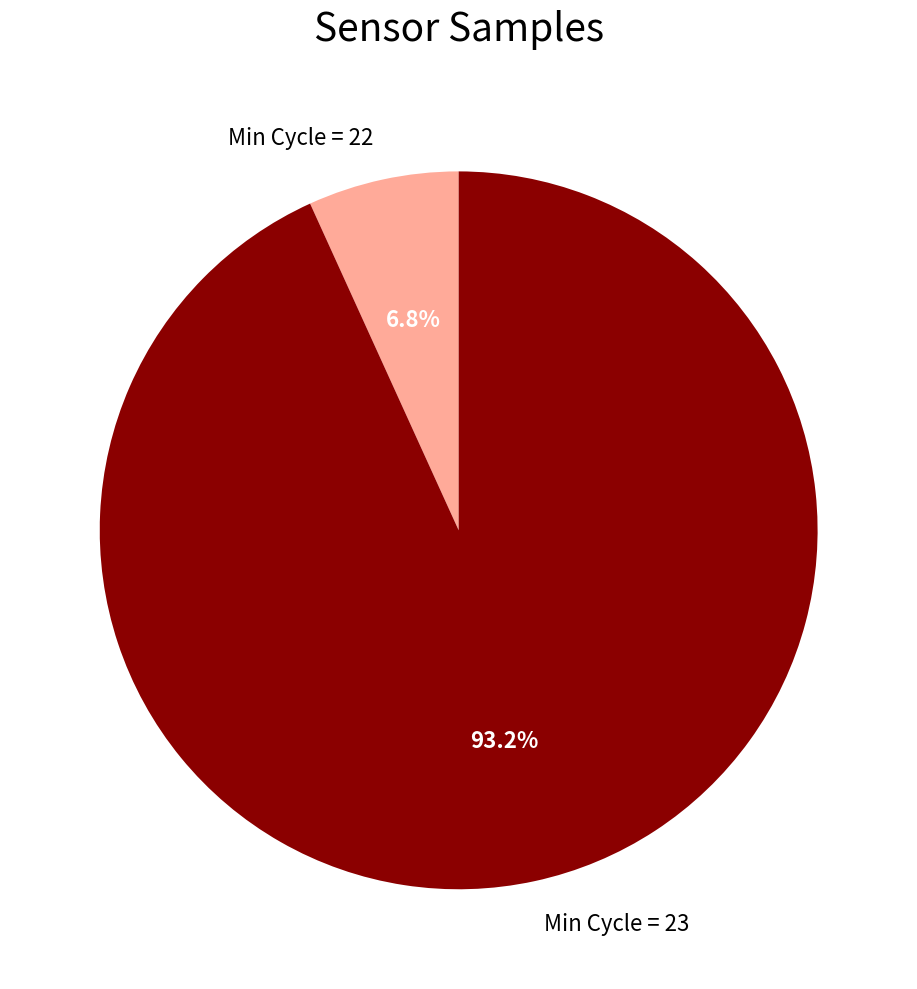

Which category has the biggest portion of the pie?

Min Cycle = 23